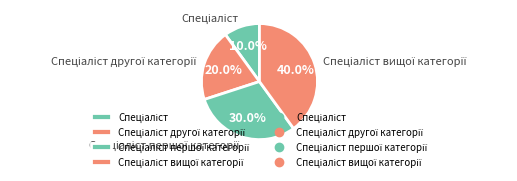

Is there any slice that represents more than half of the pie?

No